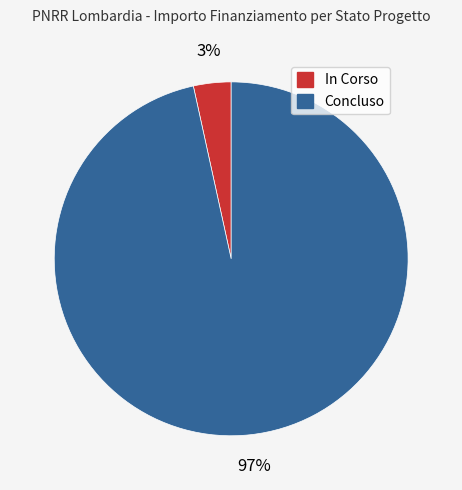

To the nearest percent, what is the combined percentage of Concluso and In Corso?

100%